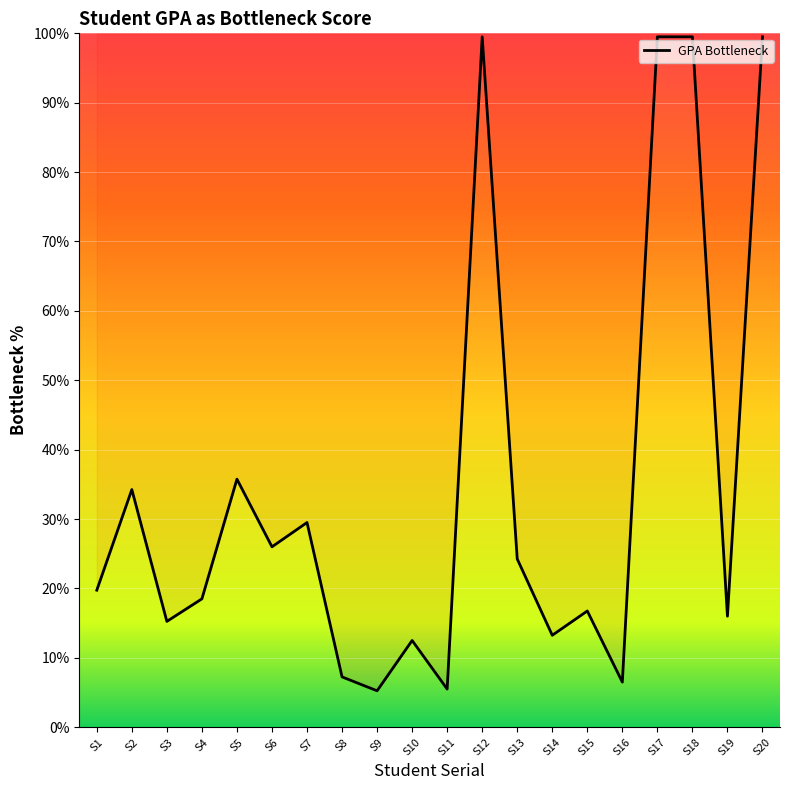

Where is the first local maximum?

S2